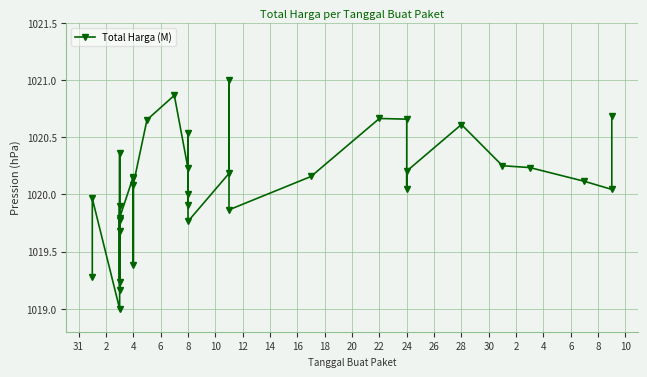

What is the greatest value displayed?

1021.0